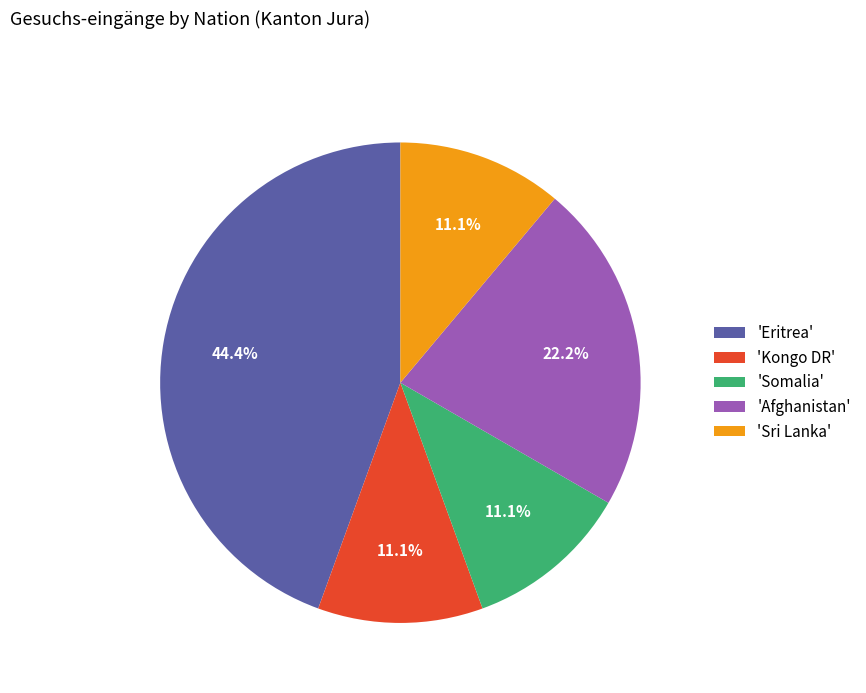

Does 'Sri Lanka' represent more than half of the total?

No